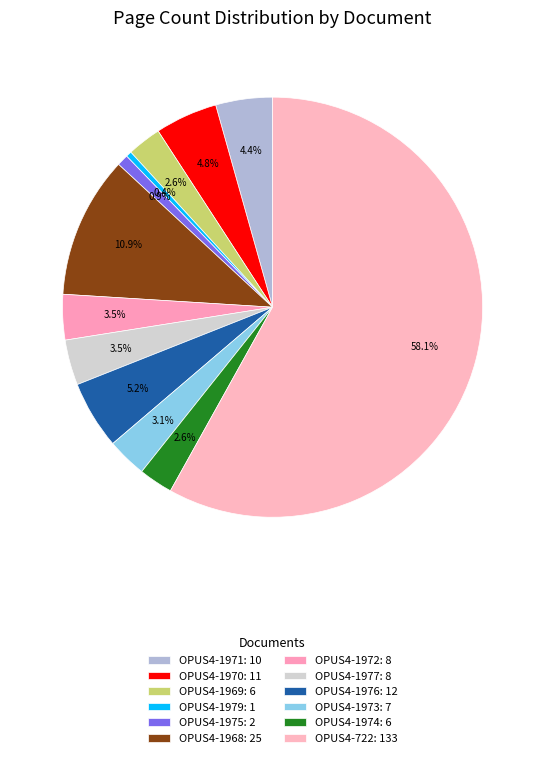

What percentage is the OPUS4-1974 slice, to the nearest percent?

3%